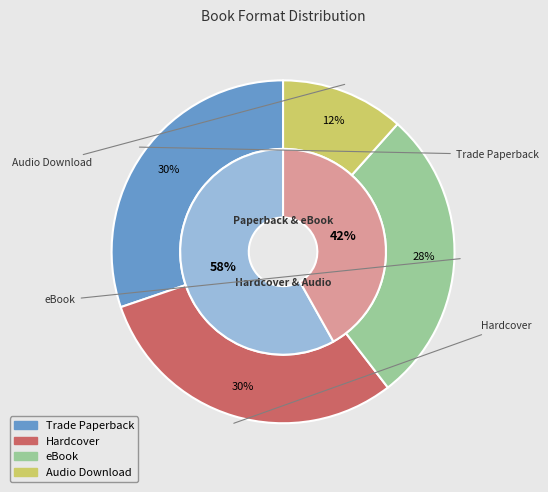

What percentage do eBook and Audio Download together represent?

39.5%